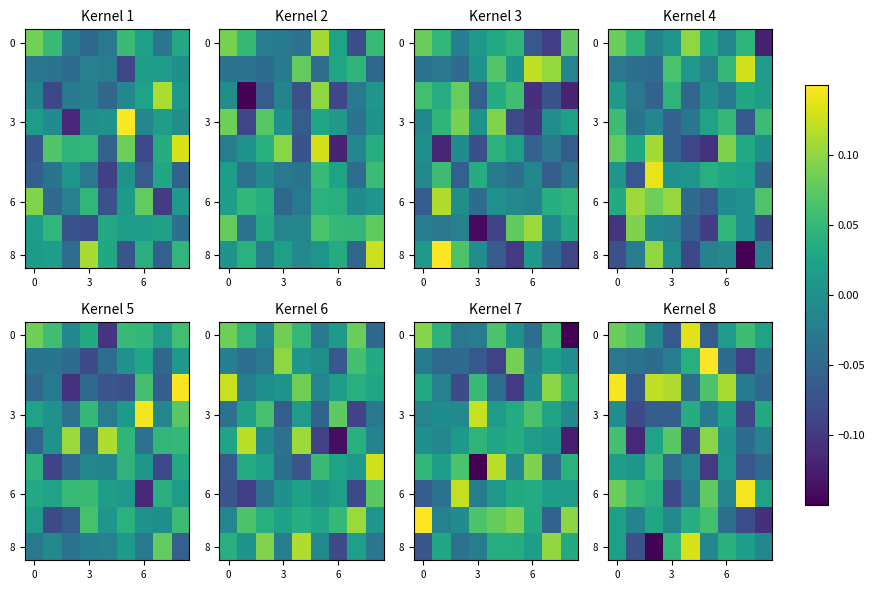

What is the lowest value of the 0 series?

-0.1